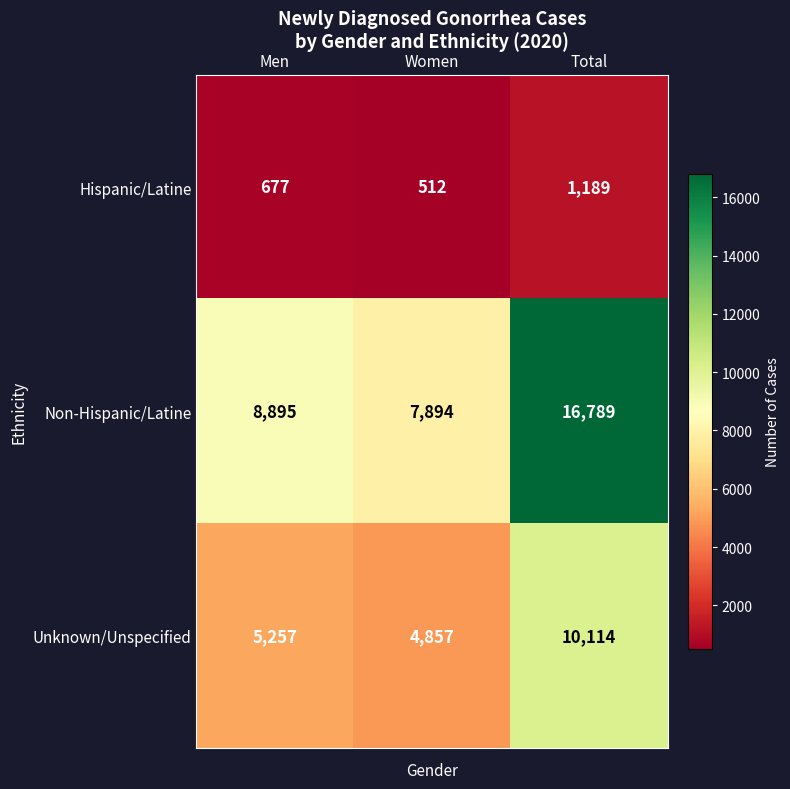

What is the sum of all Hispanic/Latine values?

2378